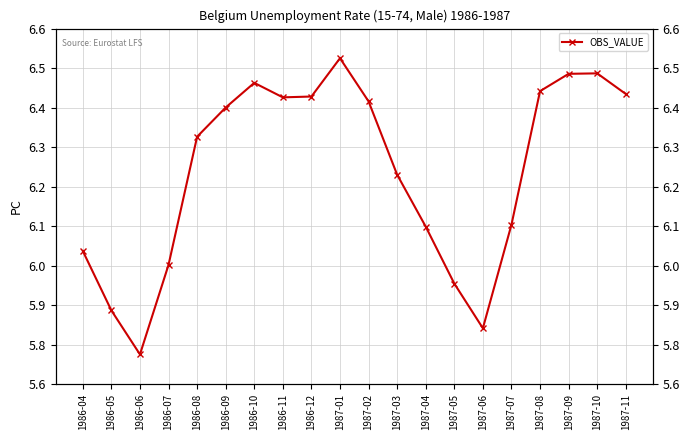

Does the chart display data point markers on the line(s)?

Yes